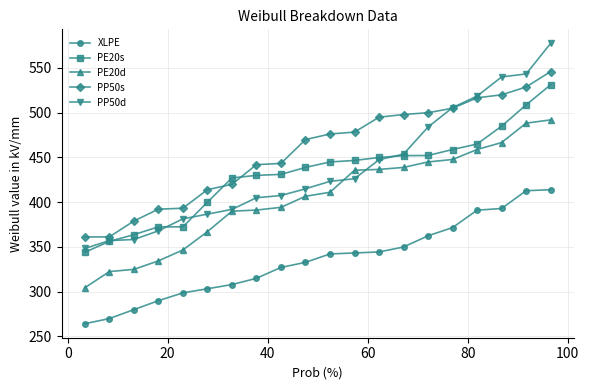

How many series are shown in this chart?

5